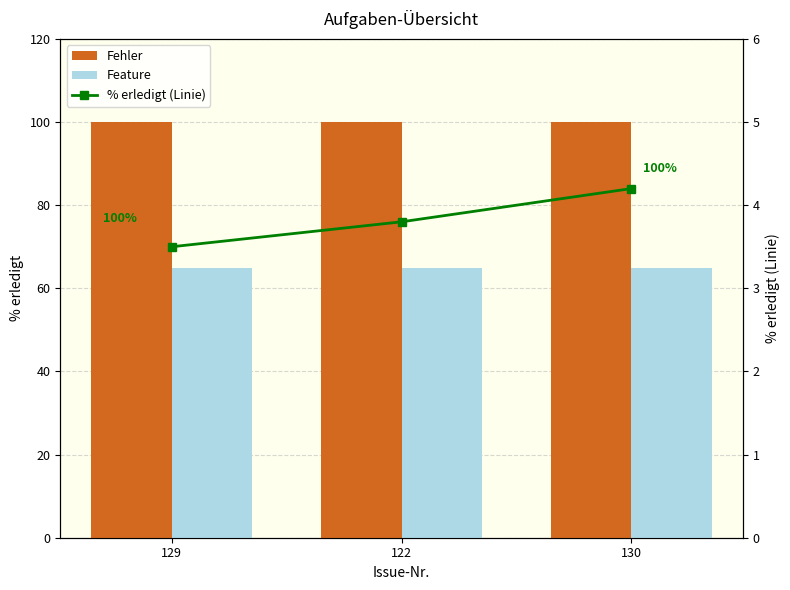

What is the difference between the highest and lowest values at 129?

96.5